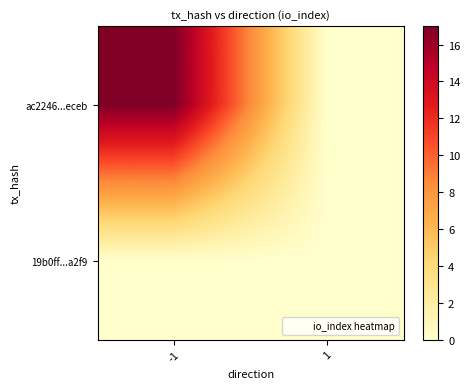

Count the number of categories in the chart.

2